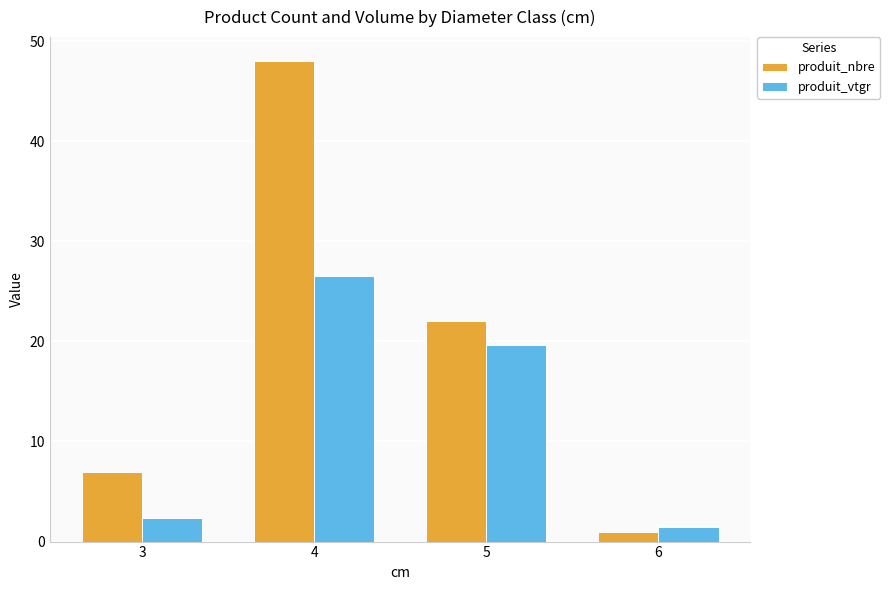

List the labels in order of produit_vtgr value, largest first.

4, 5, 3, 6